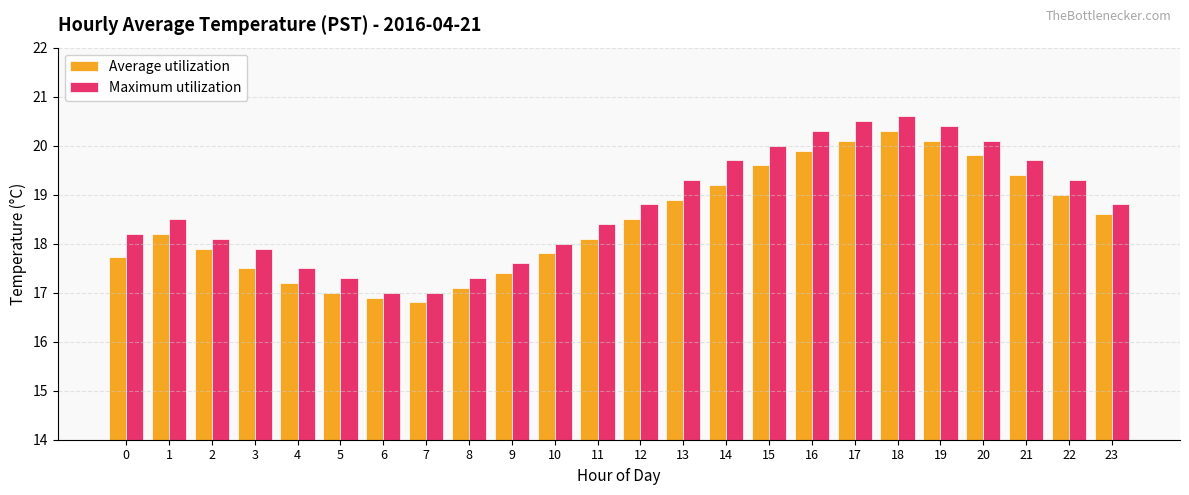

At which label is Maximum utilization closest to 18?

10